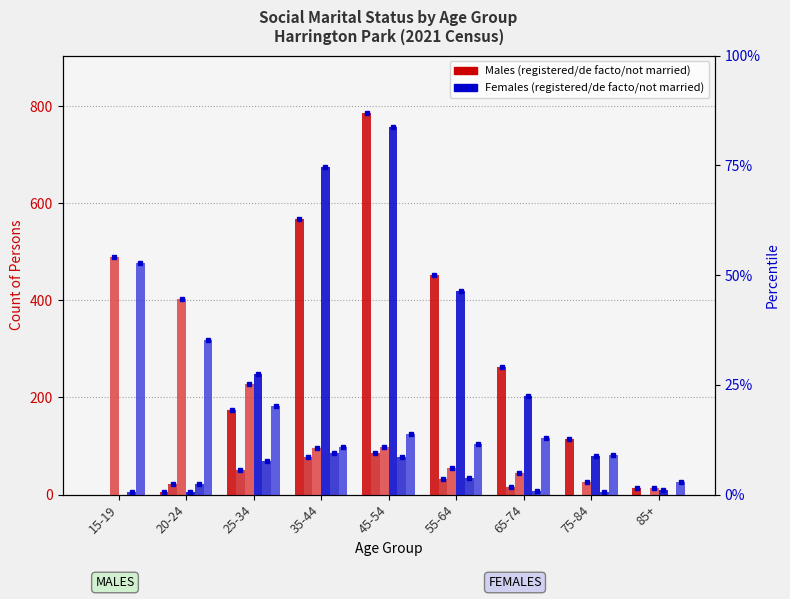

At which category is the sum across all series the highest?

45-54